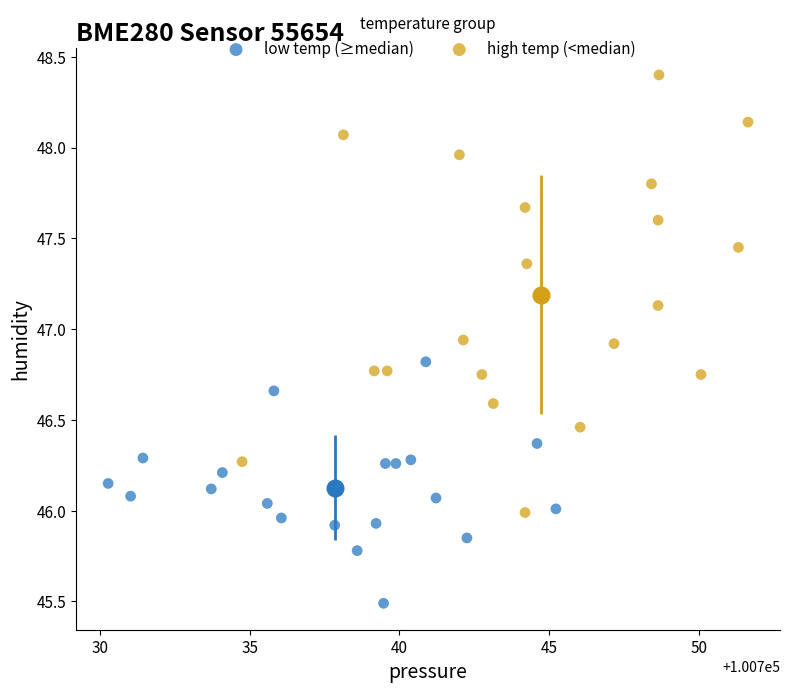

Which series reaches the maximum Y coordinate?

high temp (<median)